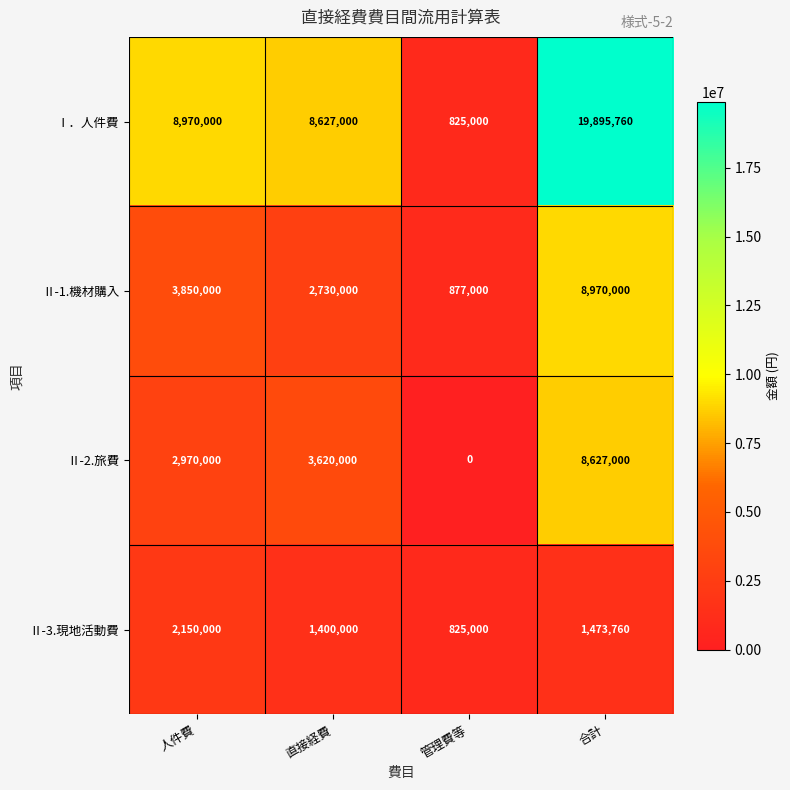

How many values in the Ⅱ-3.現地活動費 series are below 1473760?

2